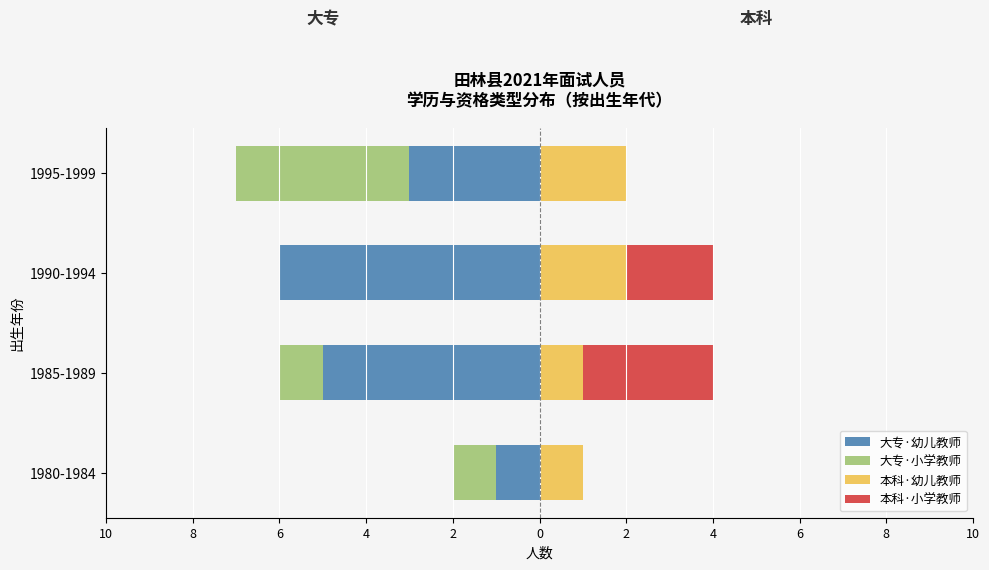

Reading left to right, what are all the values shown in this chart?

大专·幼儿教师: -1	-5	-6	-3
大专·小学教师: -1	-1	0	-4
本科·幼儿教师: 1	1	2	2
本科·小学教师: 0	3	2	0